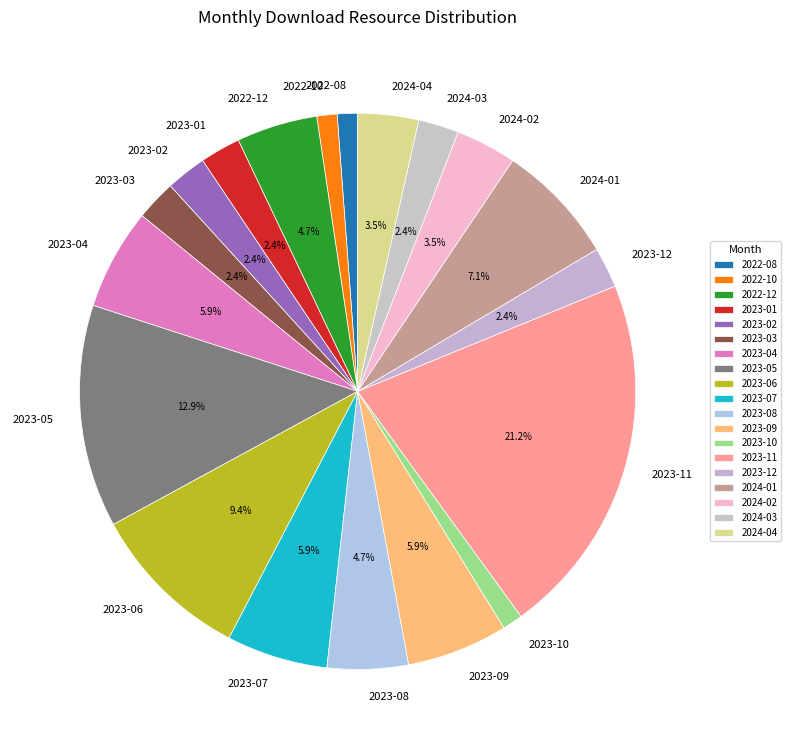

To the nearest percent, what is the difference between the 2023-02 and 2023-06 slice percentages?

7%